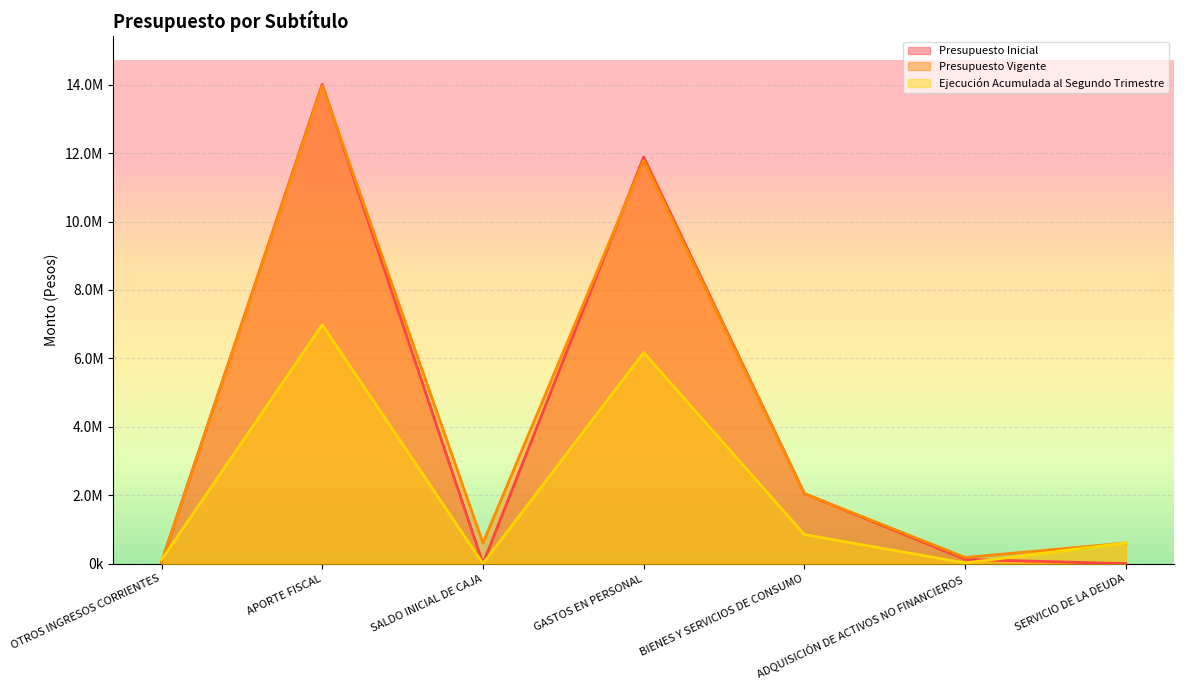

Where is Presupuesto Vigente nearest to the value 7006327?

GASTOS EN PERSONAL